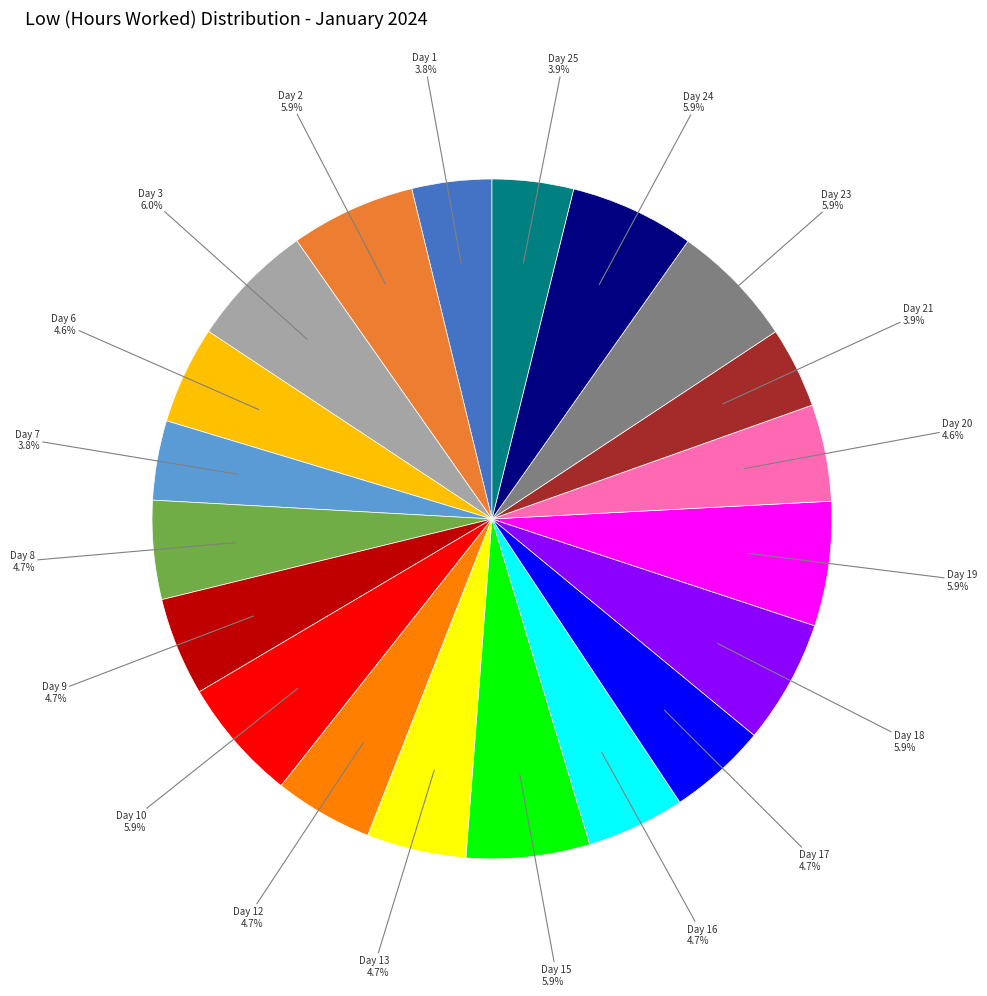

How many segments does this pie chart have?

20